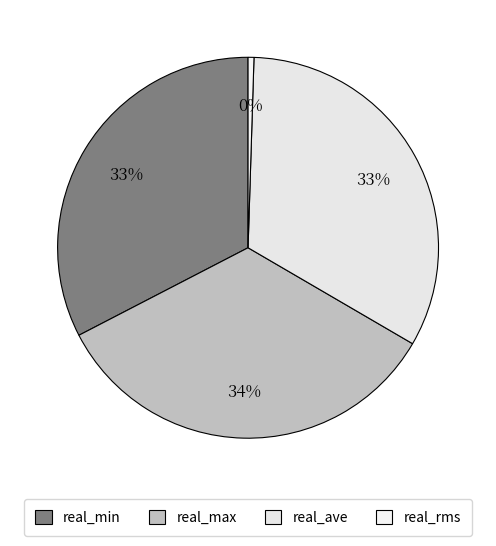

Does any single category account for the majority?

No